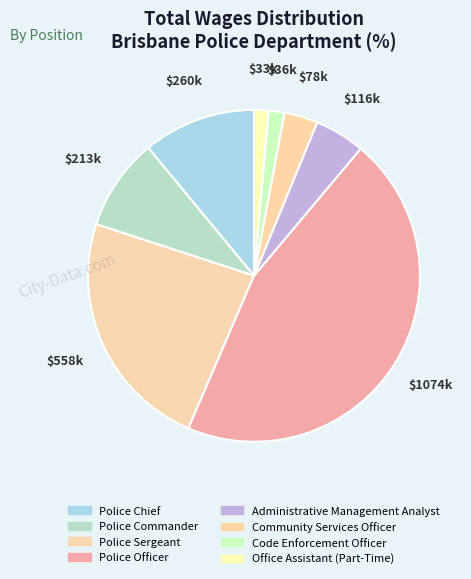

Which slice is the smallest?

Office Assistant (Part-Time)